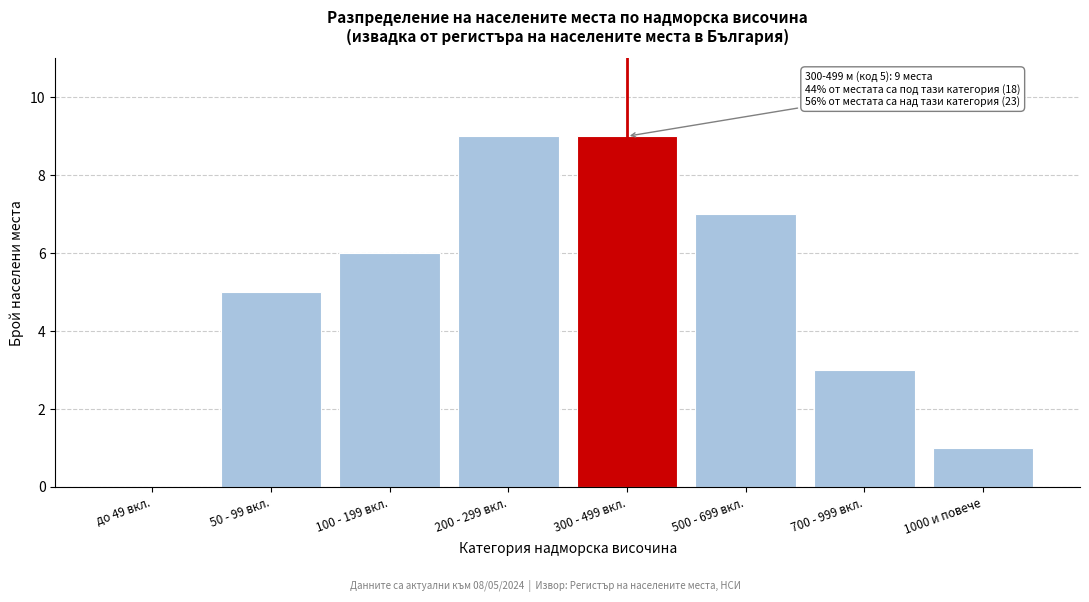

Reading left to right, list all the values displayed in this chart.

до 49 вкл.=0	50 - 99 вкл.=5	100 - 199 вкл.=6	200 - 299 вкл.=9	300 - 499 вкл.=9	500 - 699 вкл.=7	700 - 999 вкл.=3	1000 и повече=1